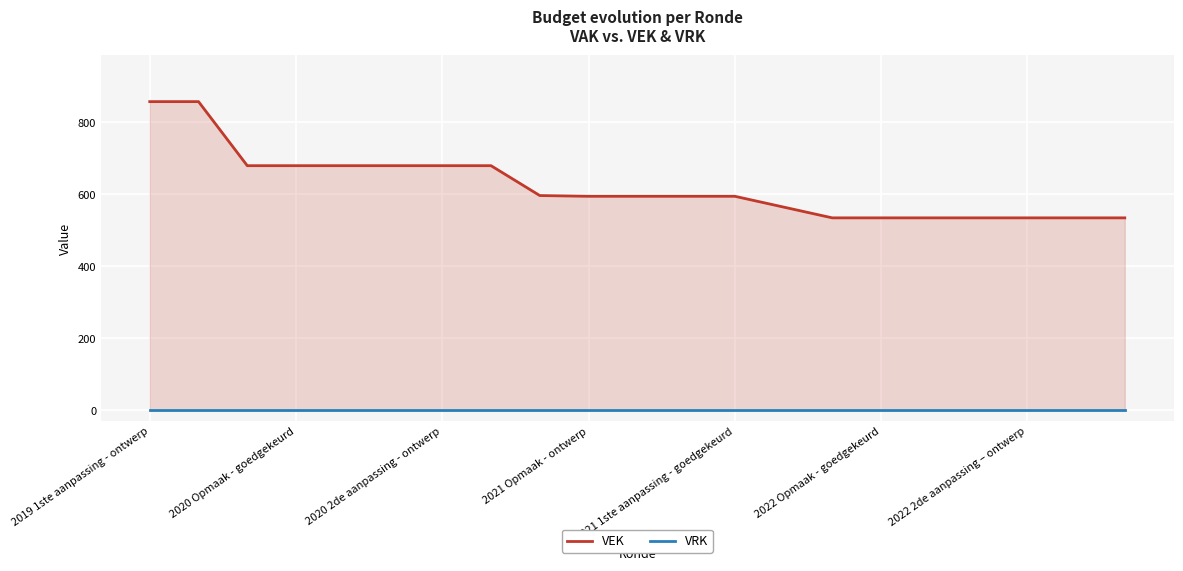

Is it true that VEK equals 735 at 14?

False